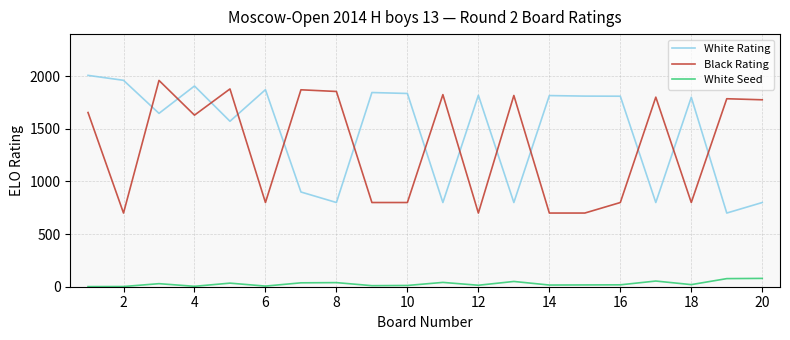

Which series has the largest total across all categories?

White Rating